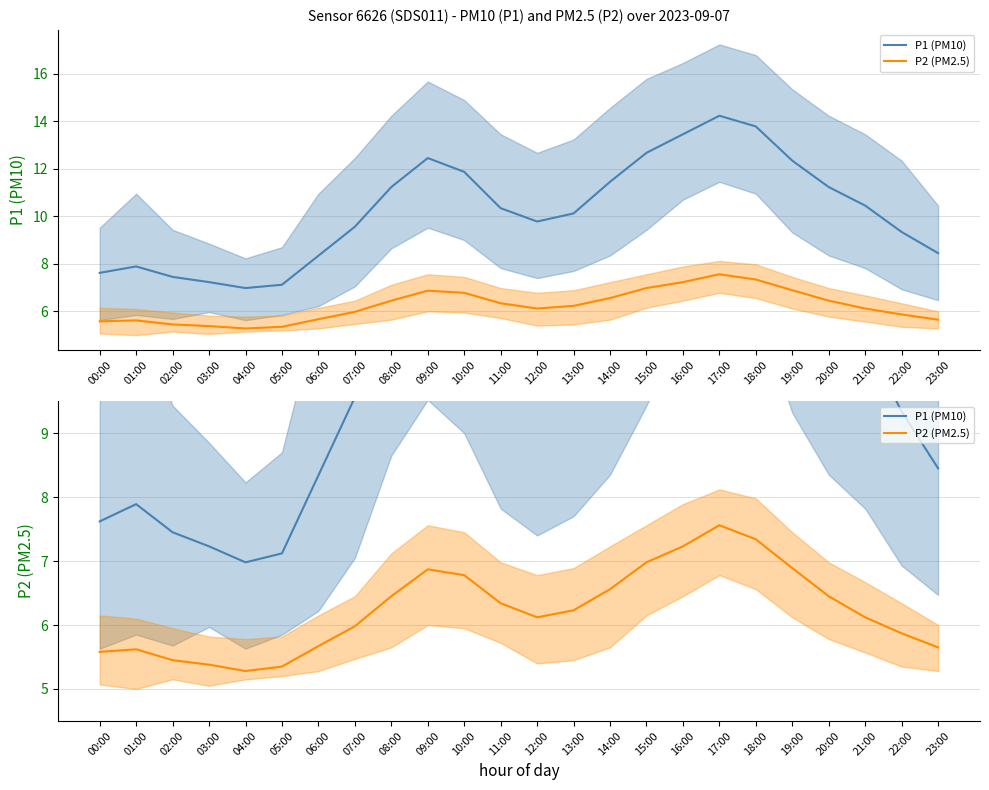

Which series has the widest spread of values?

P1 (PM10)